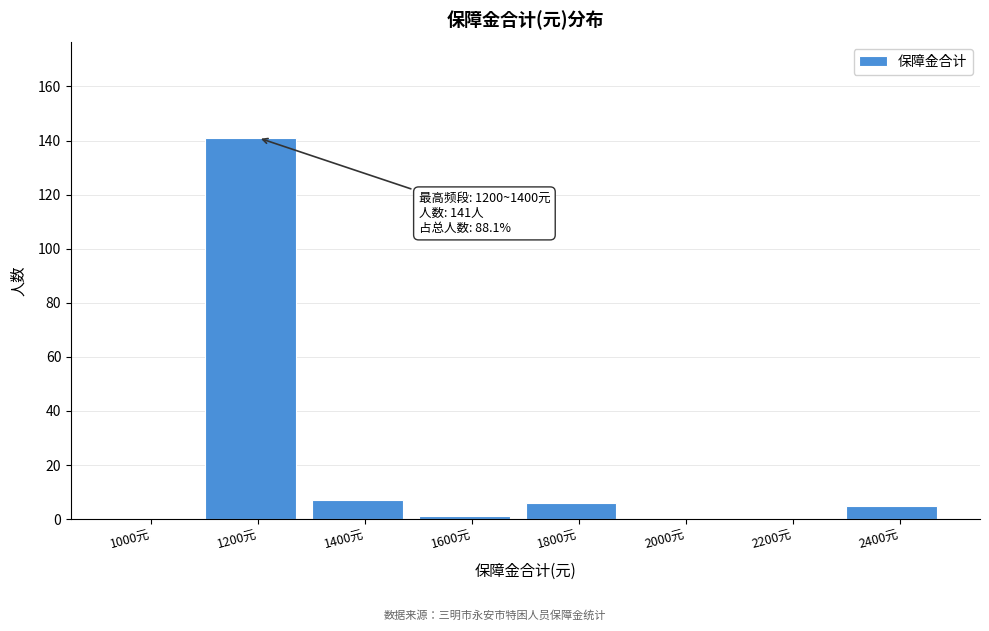

Reading left to right, transcribe all the data shown in this chart.

1000元=0	1200元=141	1400元=7	1600元=1	1800元=6	2000元=0	2200元=0	2400元=5